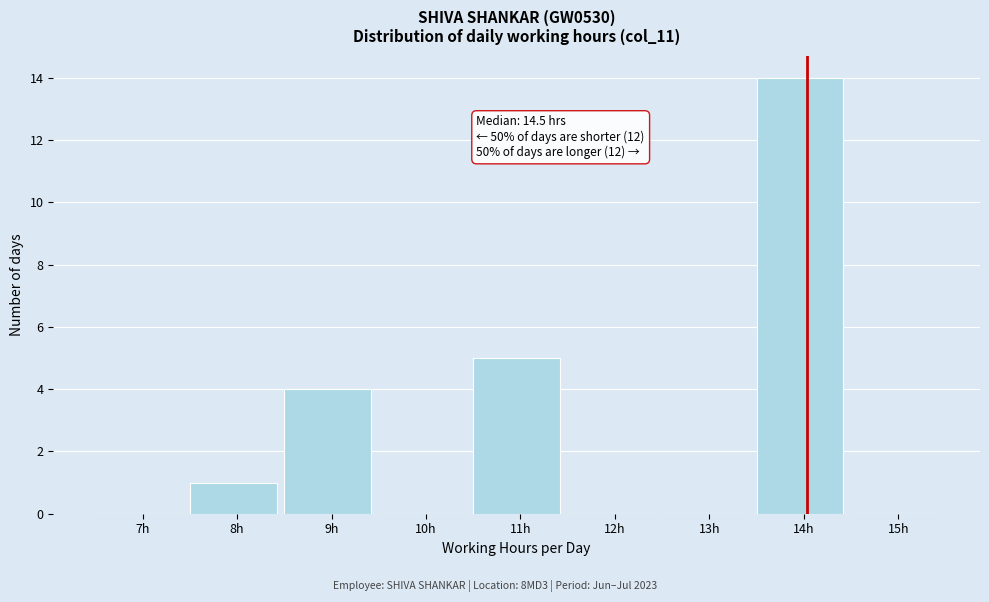

Reading left to right, what are all the values shown in this chart?

7h=0	8h=1	9h=4	10h=0	11h=5	12h=0	13h=0	14h=14	15h=0